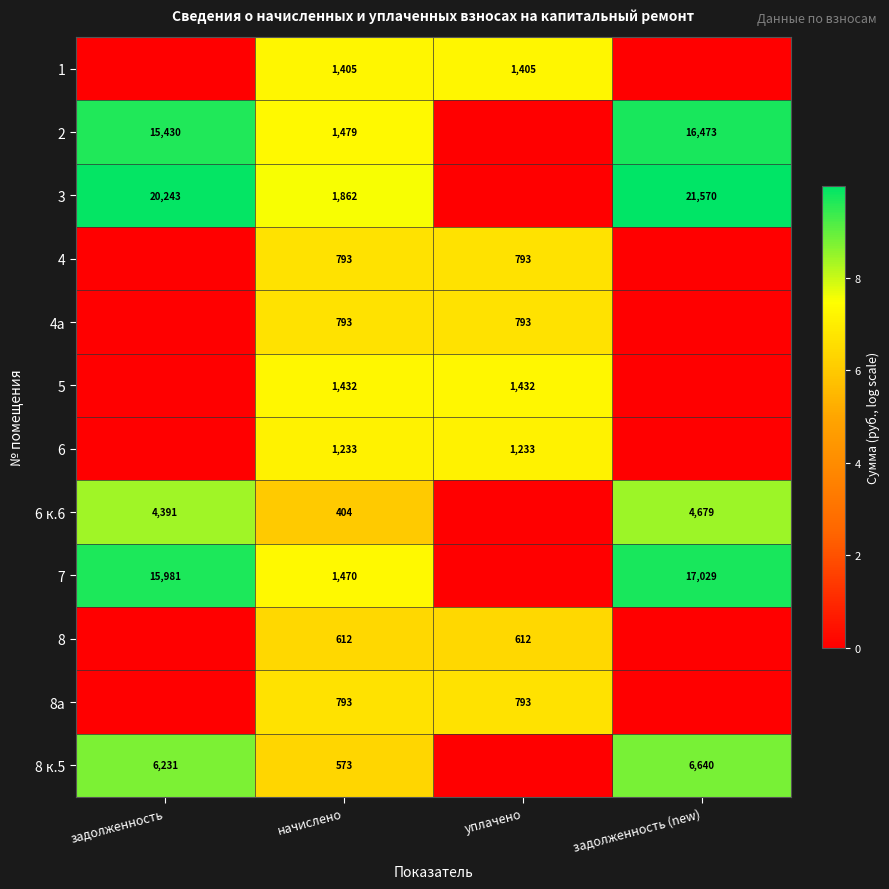

Is the value of 7 at задолженность (new) greater than the value of 2 at задолженность?

Yes